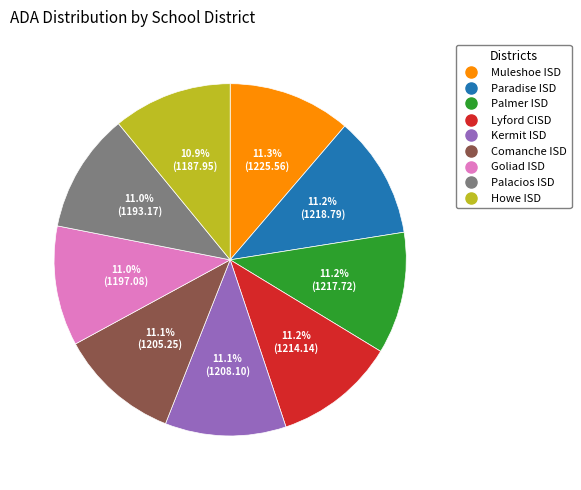

What percentage do Muleshoe ISD and Goliad ISD together represent?

22.3%